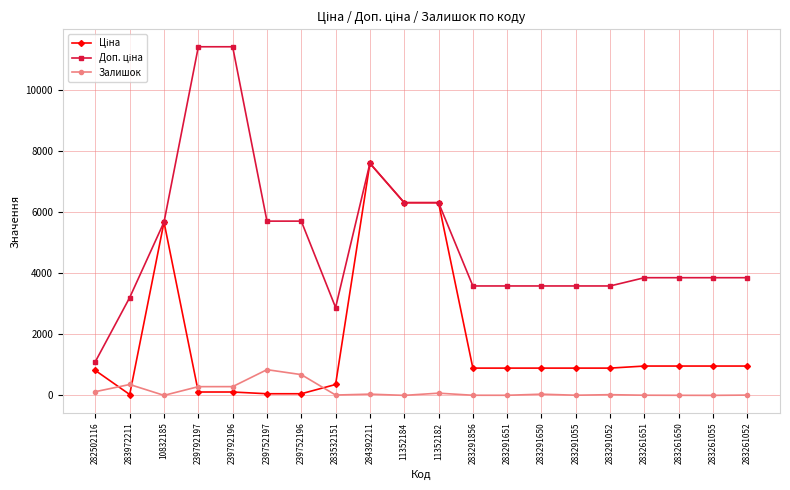

Which category has the highest value in the Залишок series?

239752197